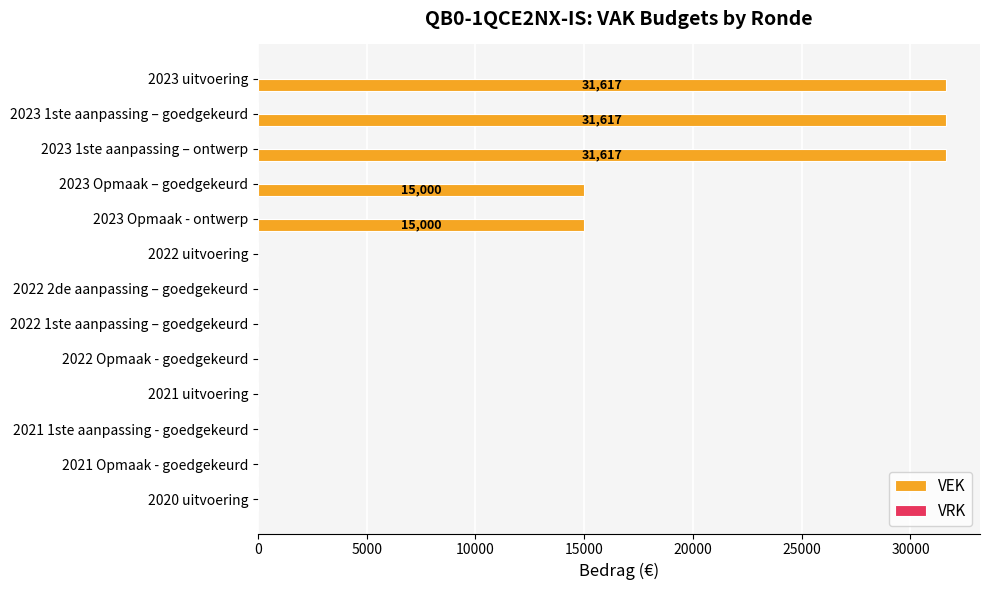

What is the sum of all values?

124851